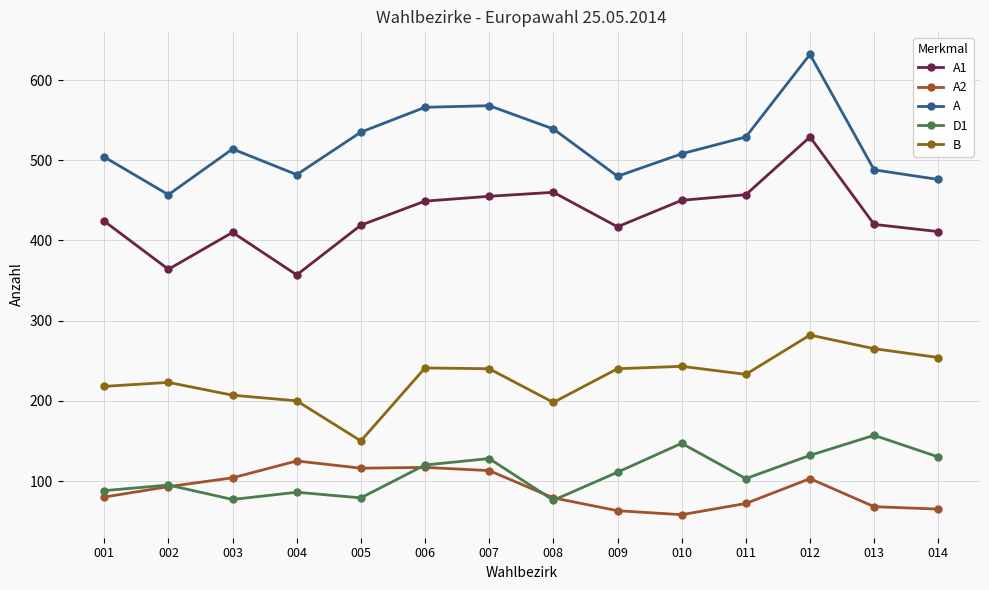

What is the total value across all series at 011?

1394